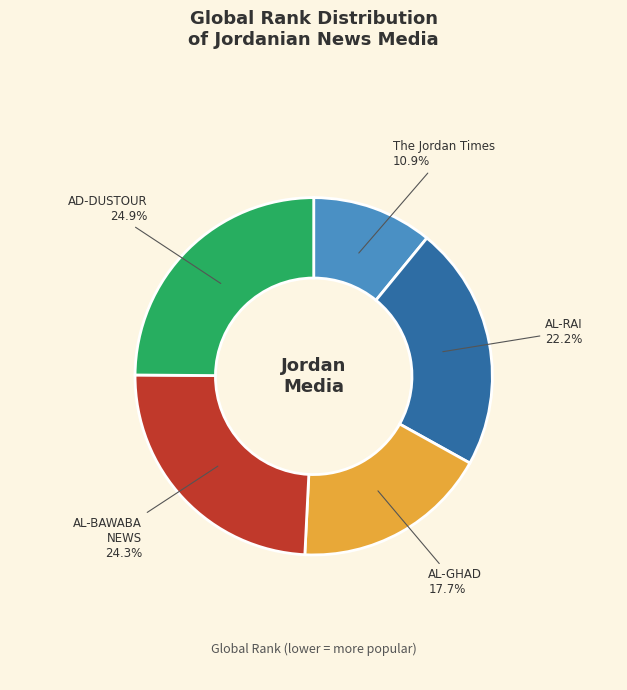

To the nearest percent, what is the difference between the AL-RAI and AD-DUSTOUR slice percentages?

3%